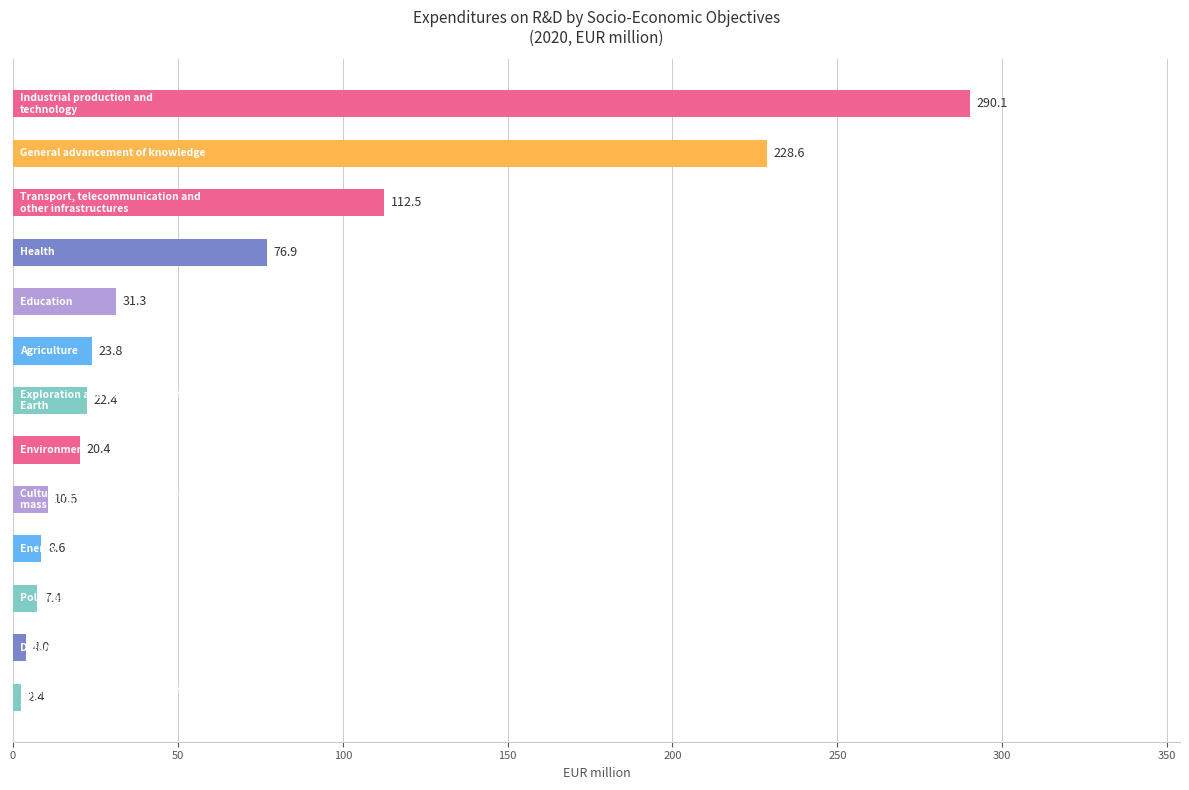

Reading top to bottom, what are all the values shown in this chart?

290.1	228.6	112.5	76.9	31.3	23.8	22.4	20.4	10.5	8.6	7.4	4.0	2.4